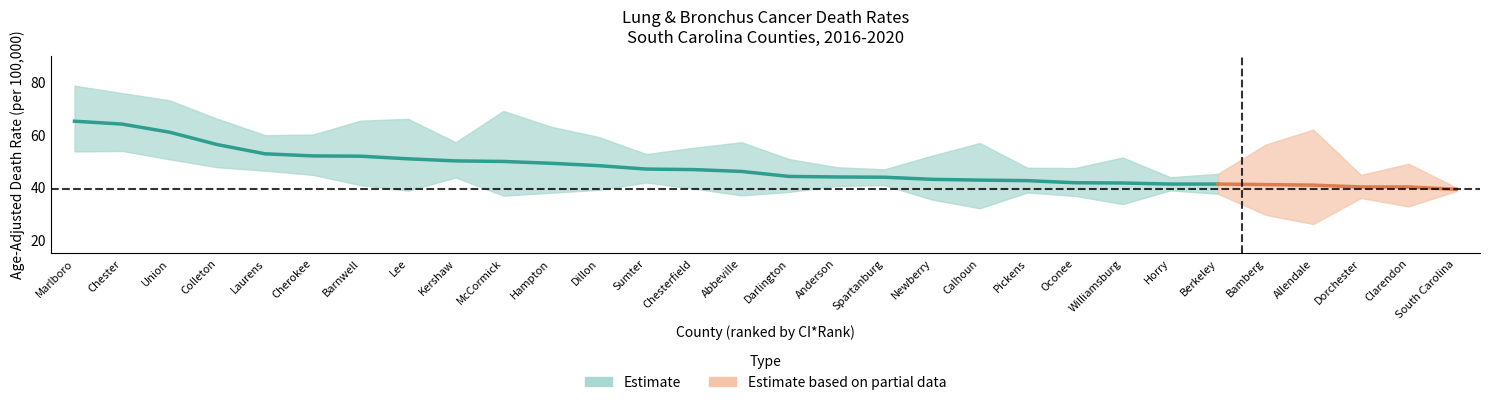

What is the maximum value shown in the chart?

78.7